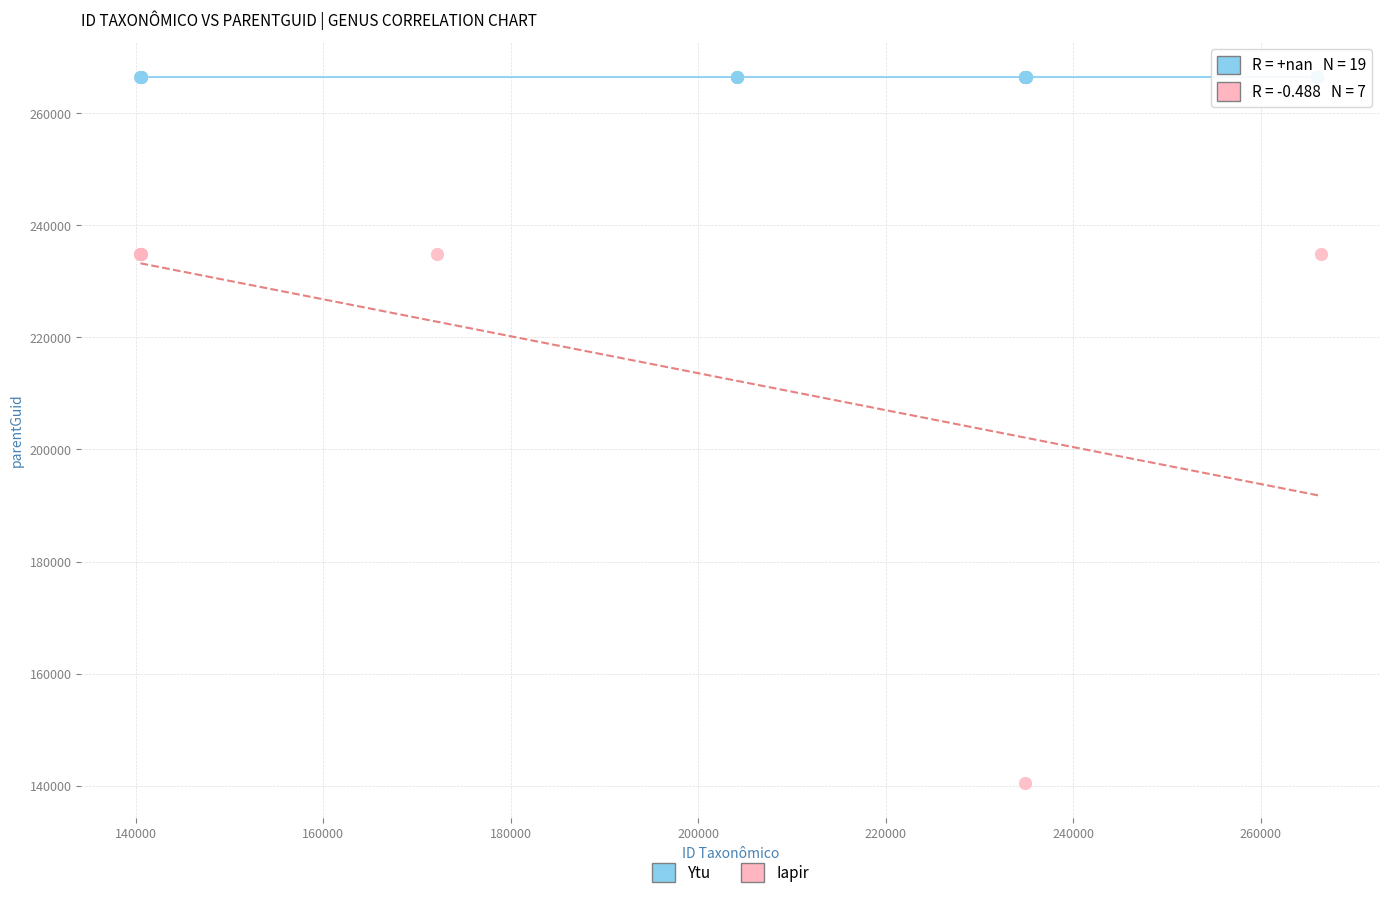

Which series reaches the minimum Y coordinate?

Iapir